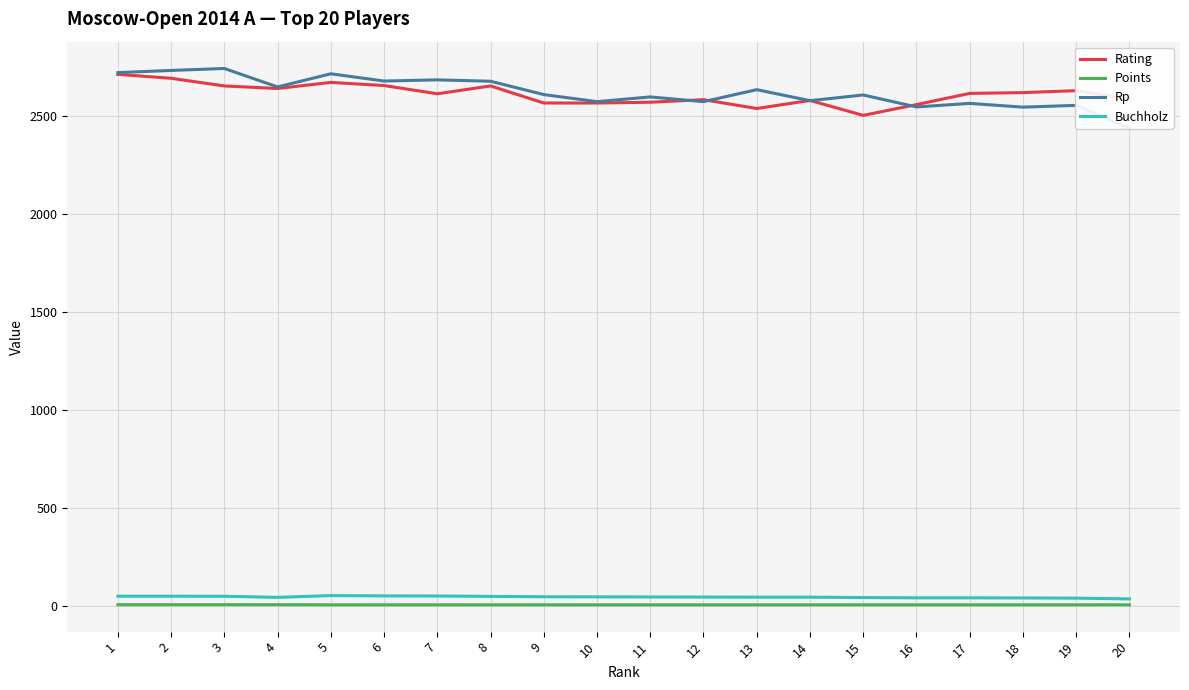

What is the minimum value for Buchholz?

36.5